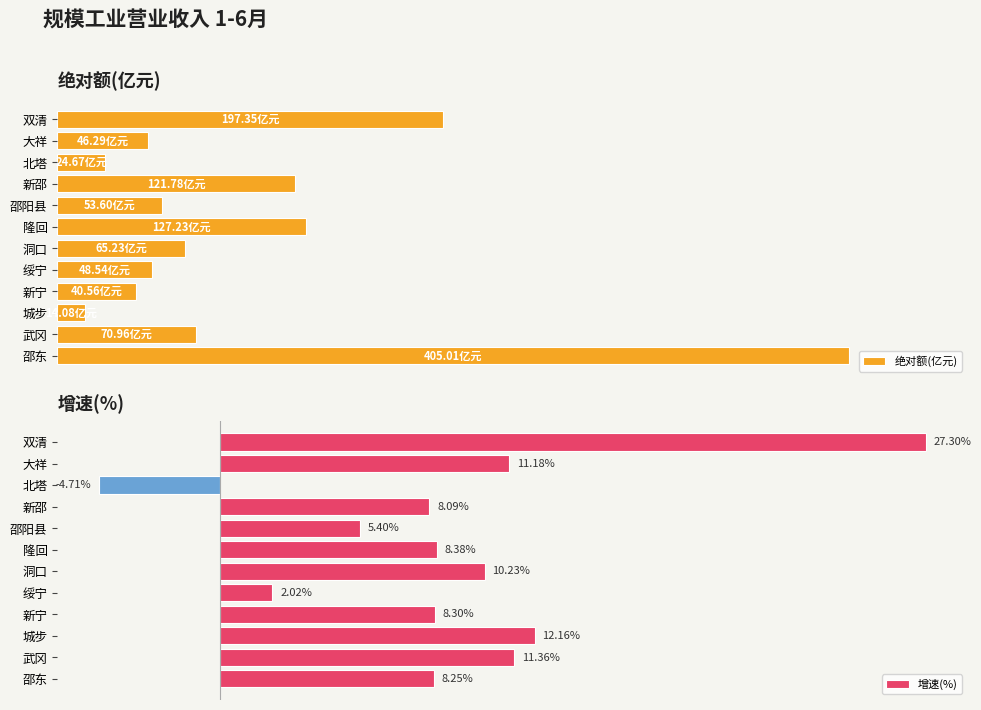

At which label is 增速(%) closest to 11?

大祥